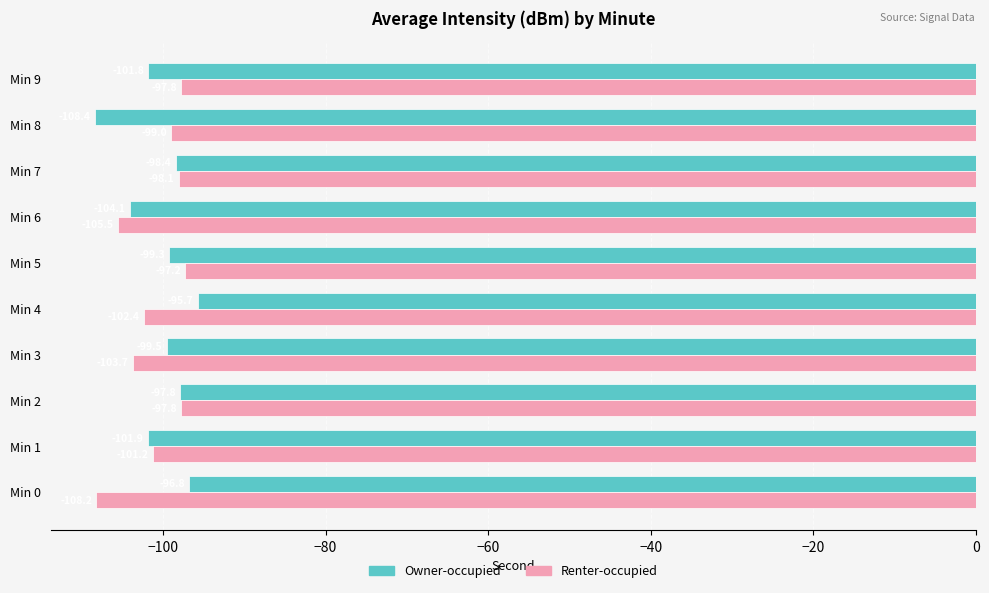

Which series changed the most between Min 0 and Min 3?

Renter-occupied